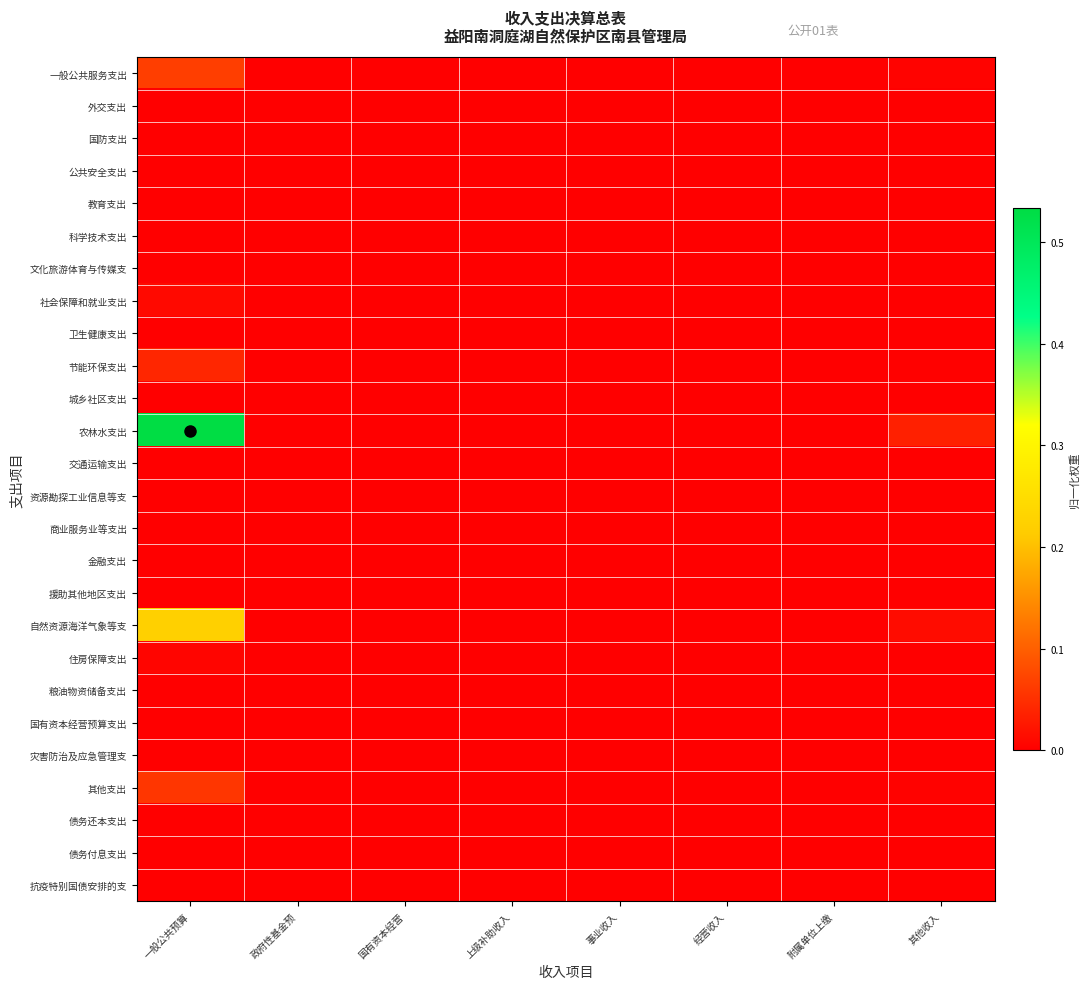

Which series has the widest spread of values?

农林水支出